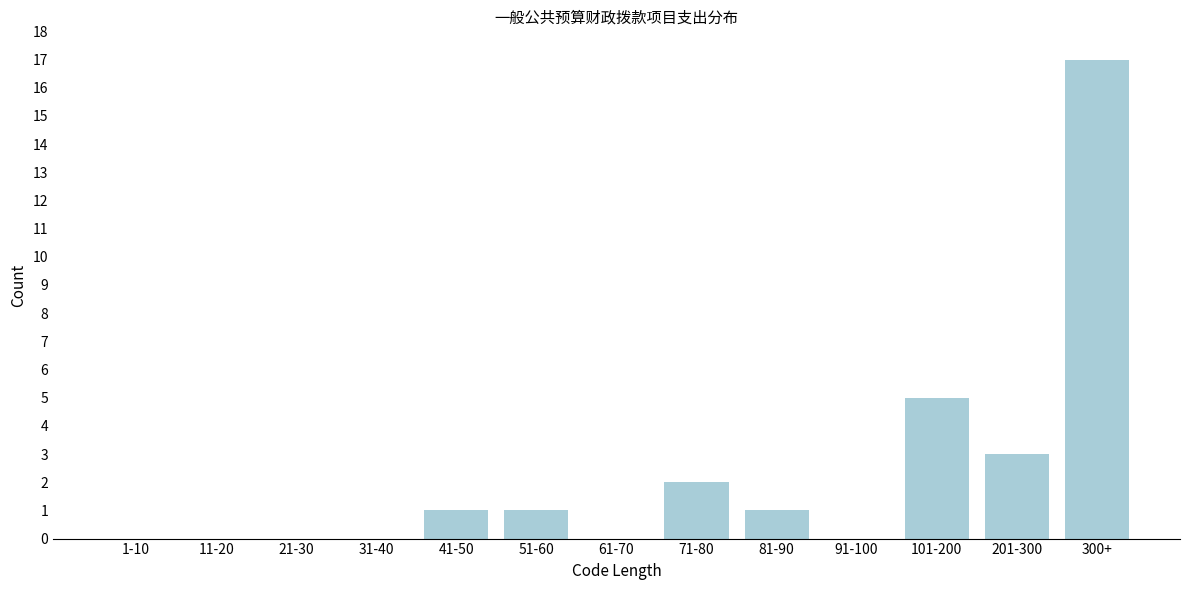

Reading left to right, list all the values displayed in this chart.

1-10=0	11-20=0	21-30=0	31-40=0	41-50=1	51-60=1	61-70=0	71-80=2	81-90=1	91-100=0	101-200=5	201-300=3	300+=17